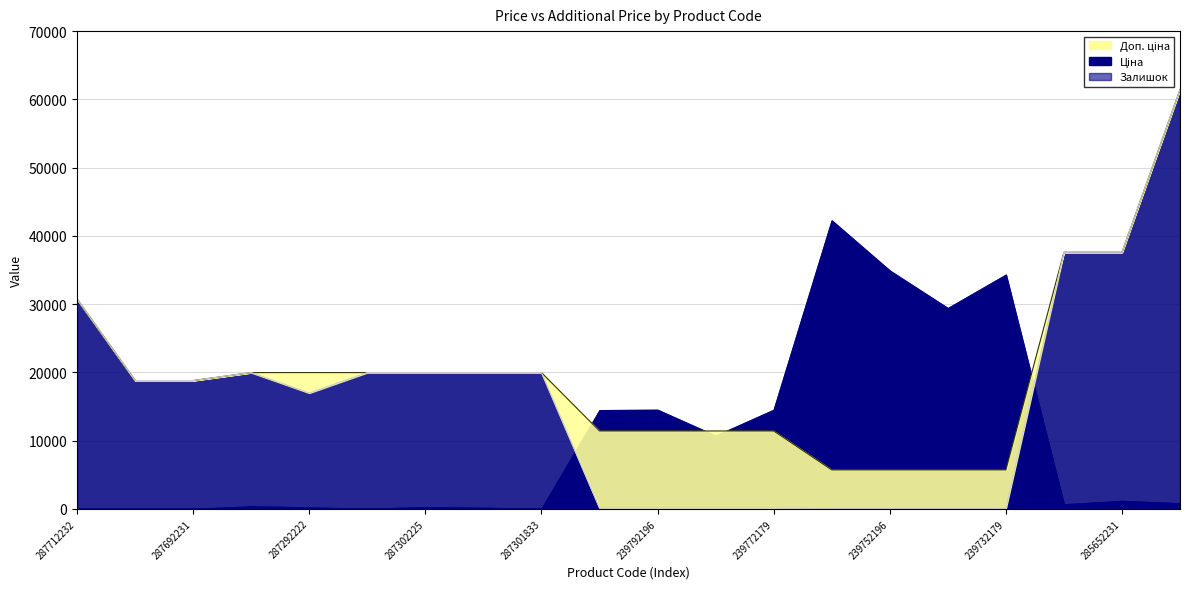

True or false: Ціна and Доп. ціна cross at least once.

False